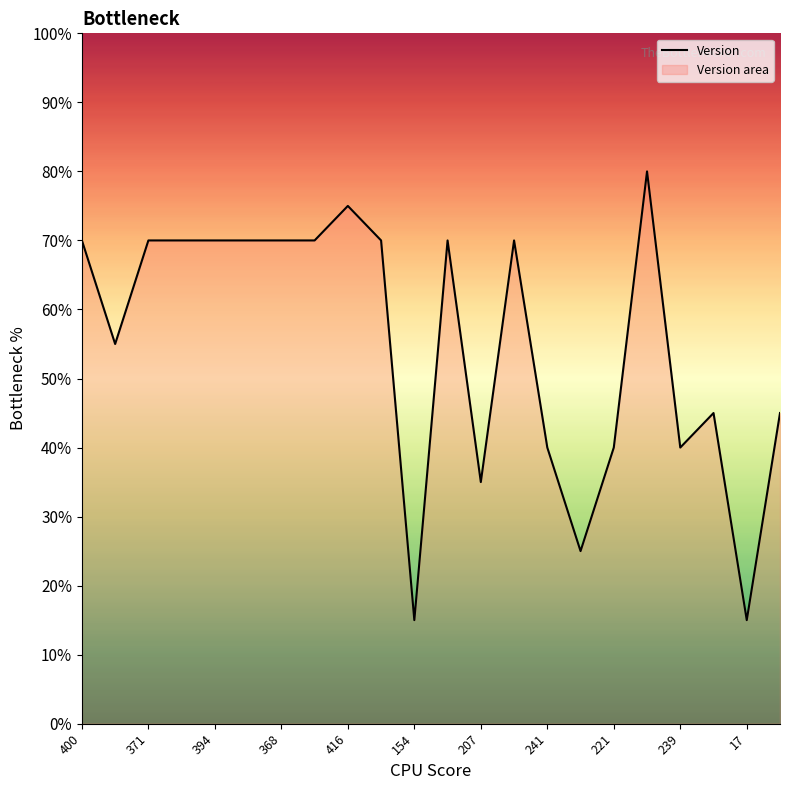

What is the maximum value shown in the chart?

80.0